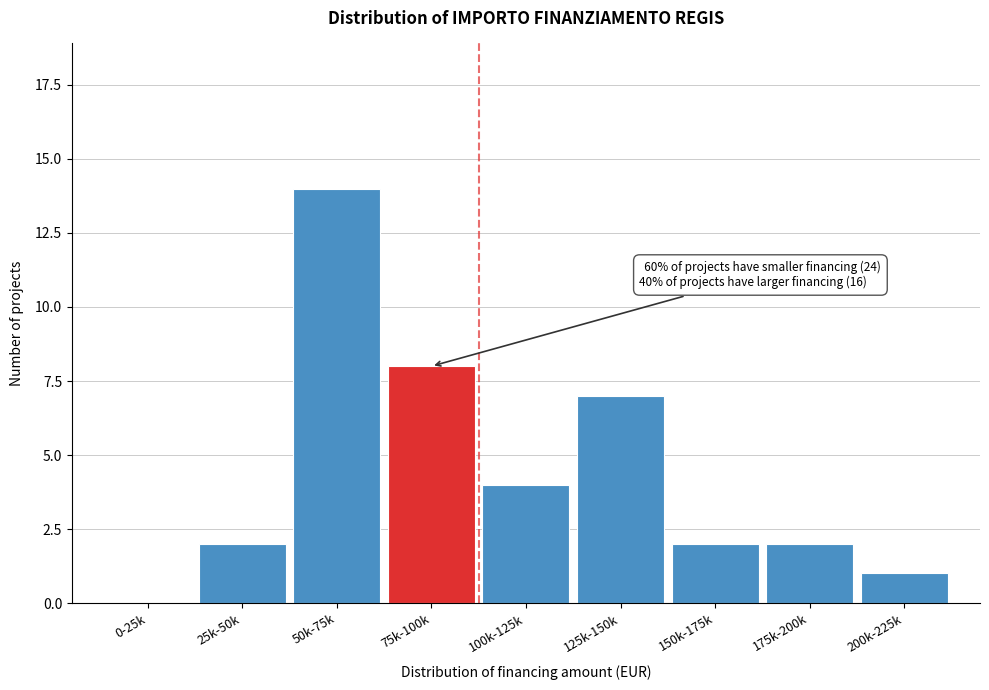

Reading left to right, list all the values displayed in this chart.

0-25k=0	25k-50k=2	50k-75k=14	75k-100k=8	100k-125k=4	125k-150k=7	150k-175k=2	175k-200k=2	200k-225k=1